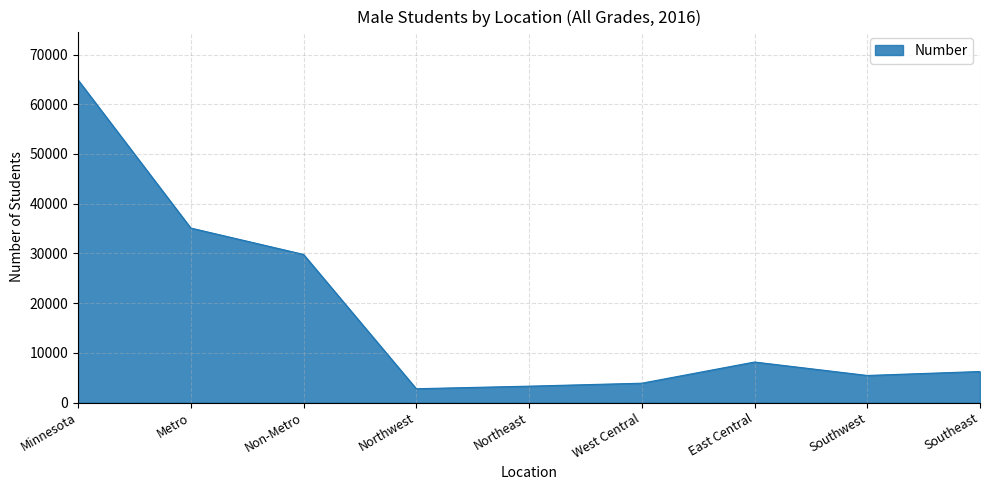

At which label does the data first exceed 6239?

Minnesota